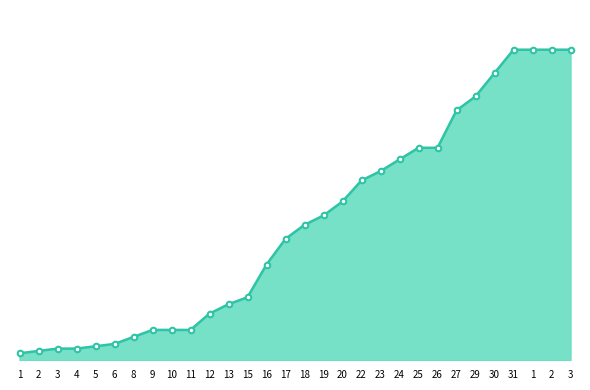

What is the average value?

58